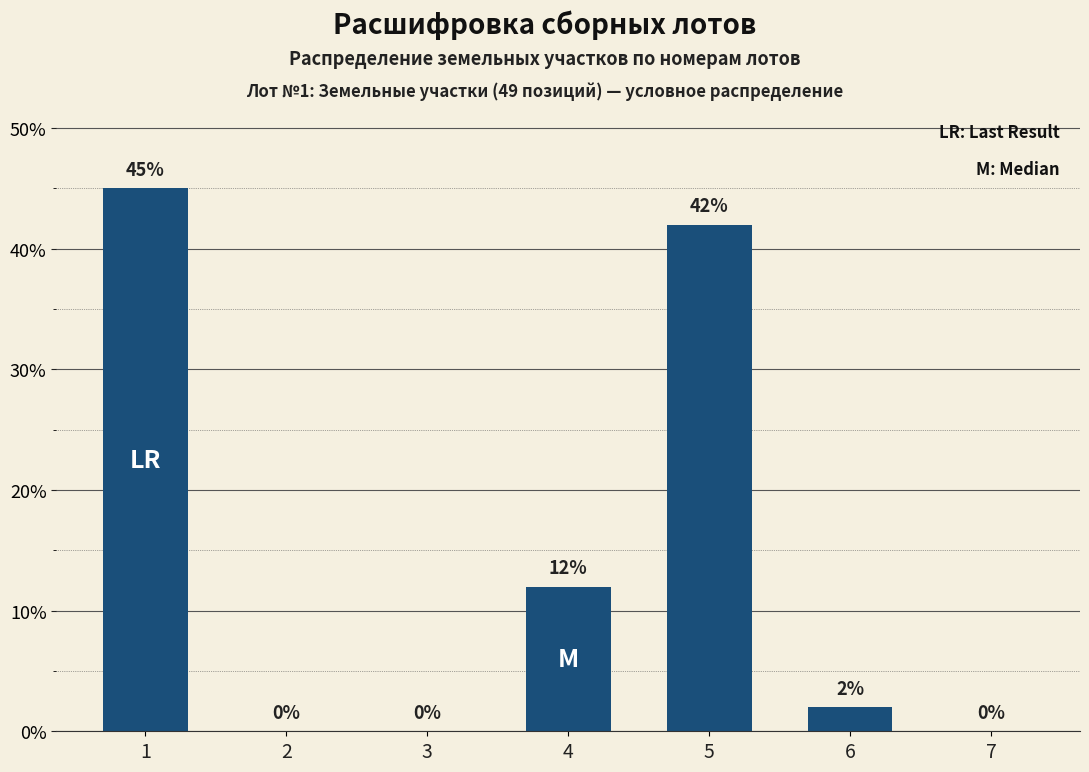

Is it true that the value at 3 is -31?

False